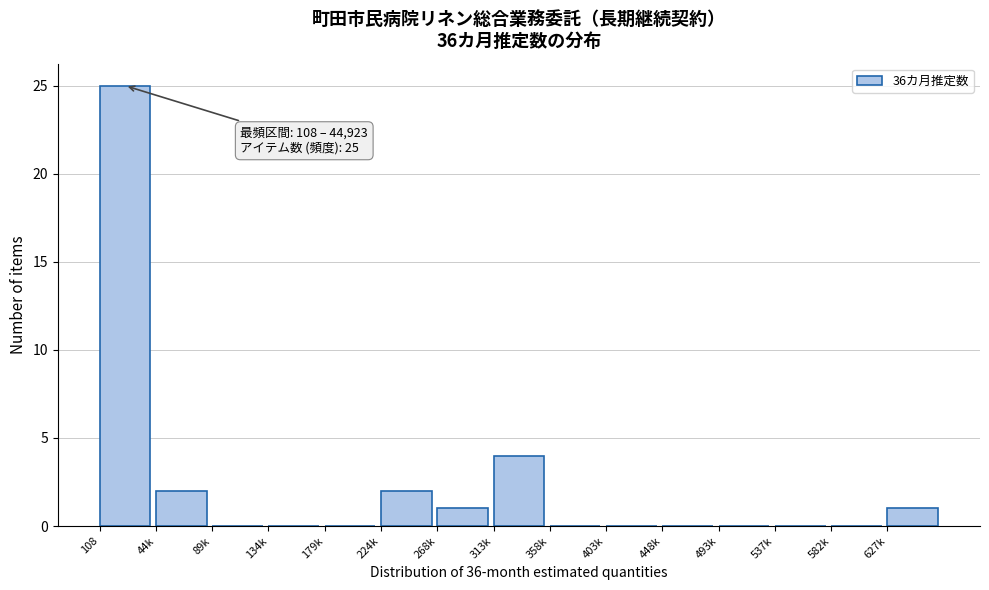

Reading left to right, list all the values displayed in this chart.

108=25	44k=2	89k=0	134k=0	179k=0	224k=2	268k=1	313k=4	358k=0	403k=0	448k=0	493k=0	537k=0	582k=0	627k=1